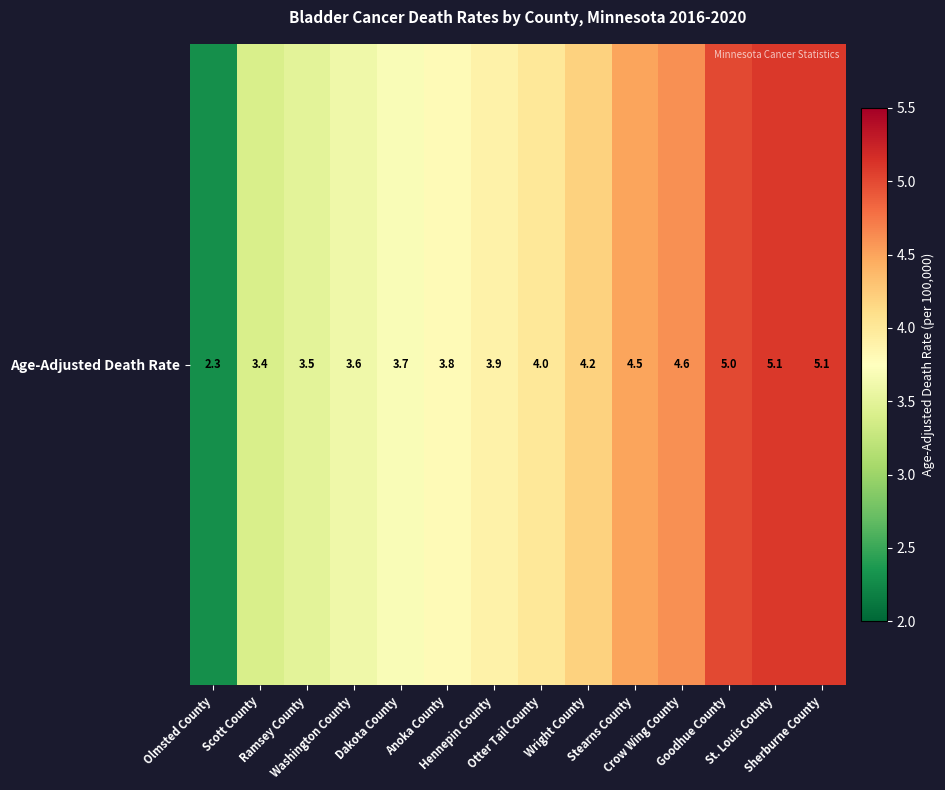

True or false: the data shows 2.3 at Crow Wing County.

False